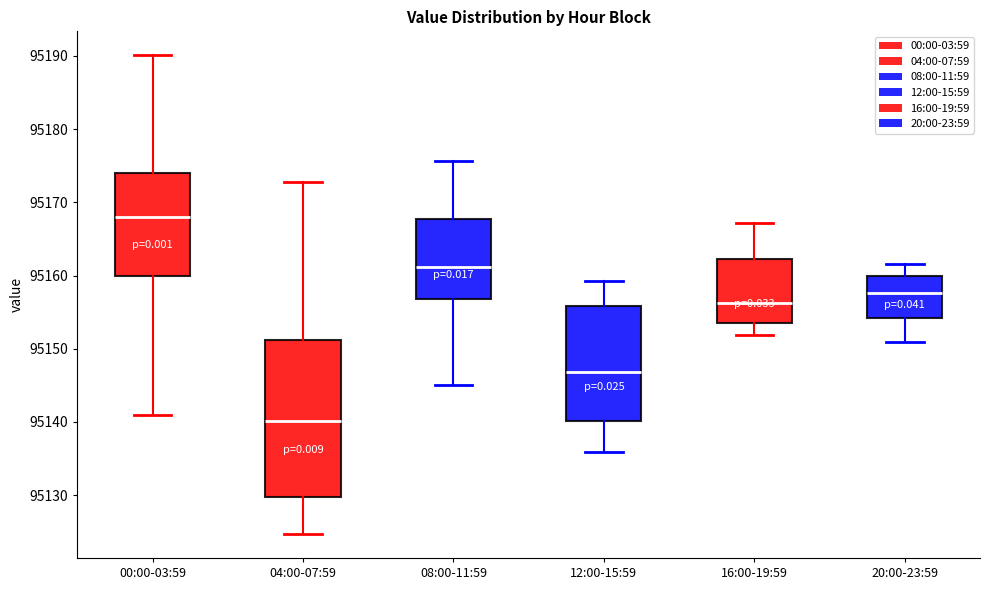

Where does the median line of the box for 20:00-23:59 sit on the y-axis? The values are not printed on the chart, so give them approximately, as read against the axis.

95158